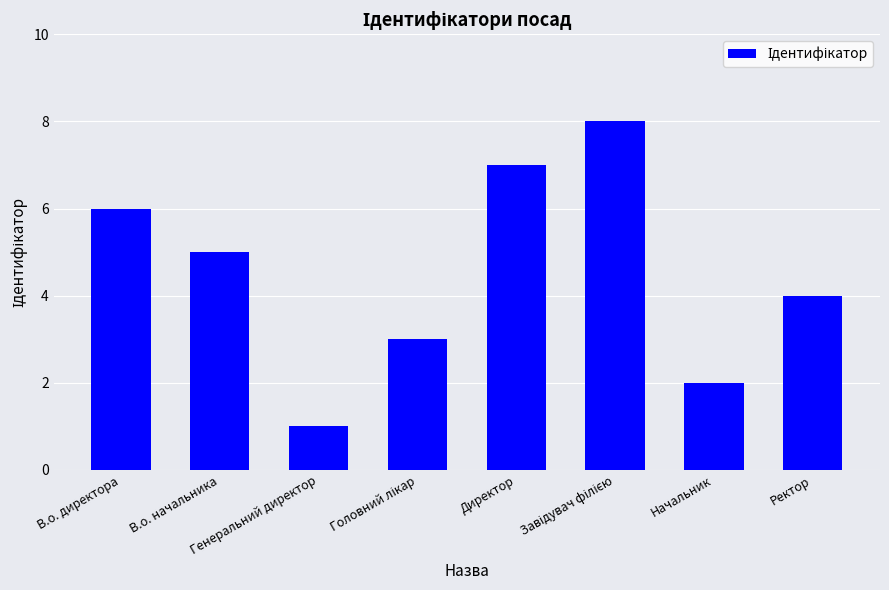

What value does the data have at Директор?

7